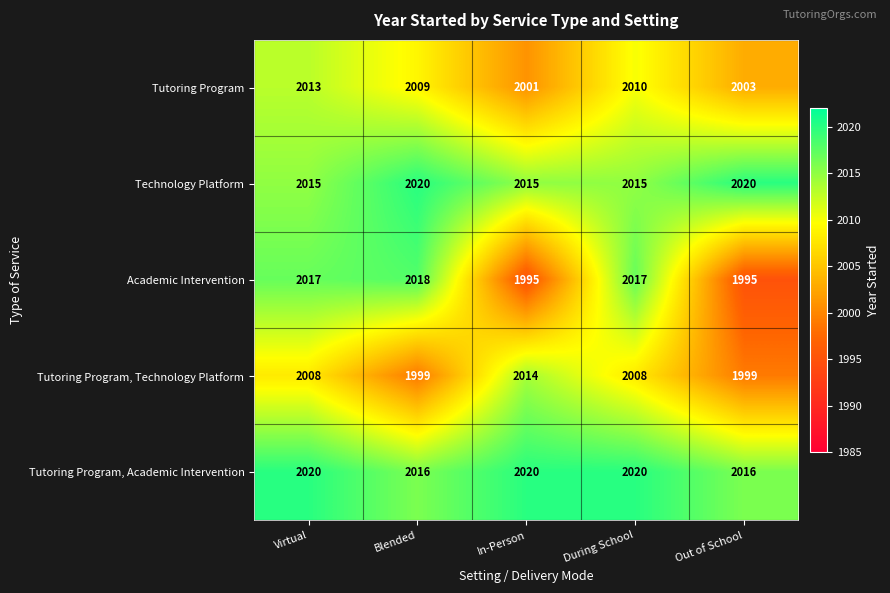

What is the total value across all series at In-Person?

10045